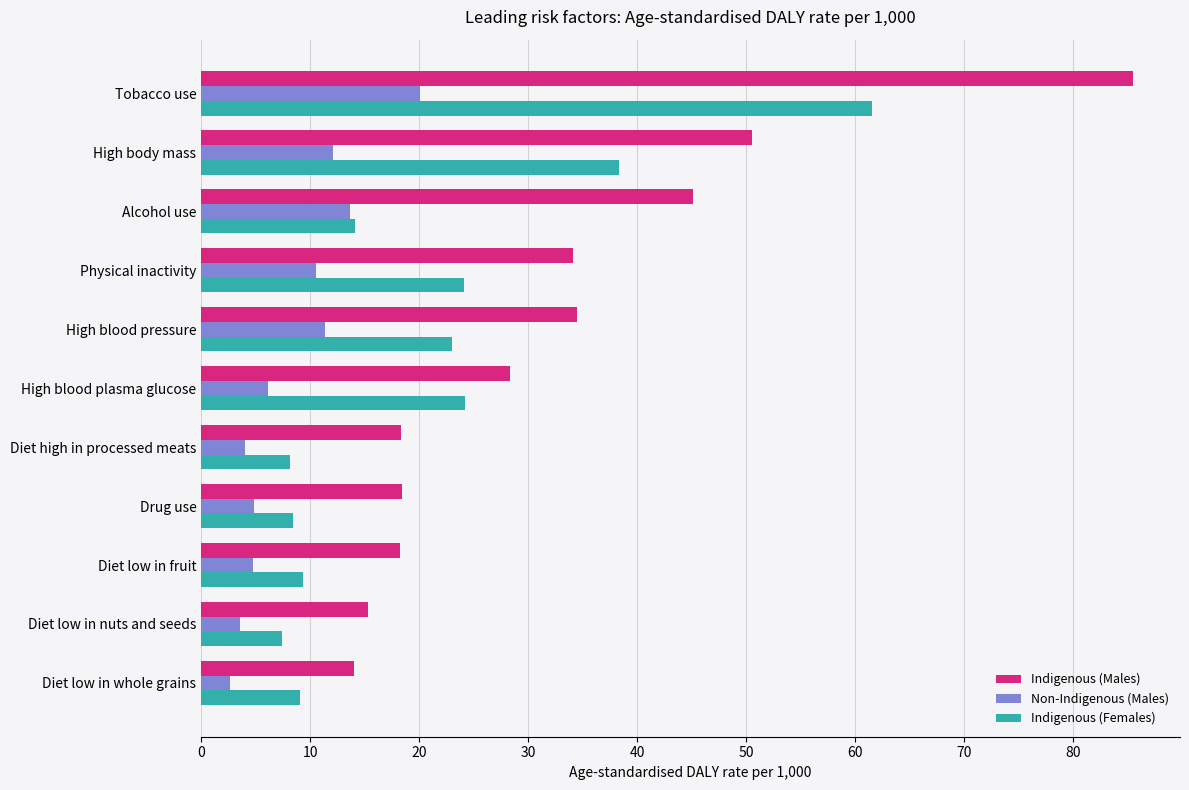

At how many categories does at least one series exceed 9?

11